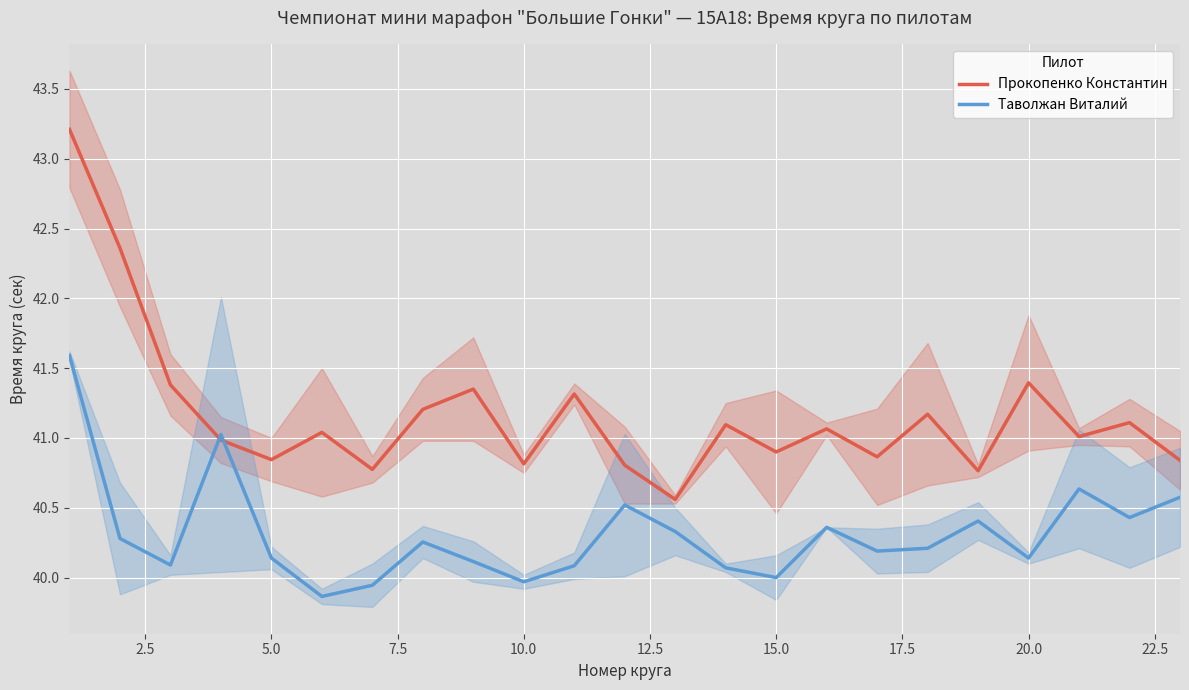

Which series has the largest total across all categories?

Прокопенко Константин